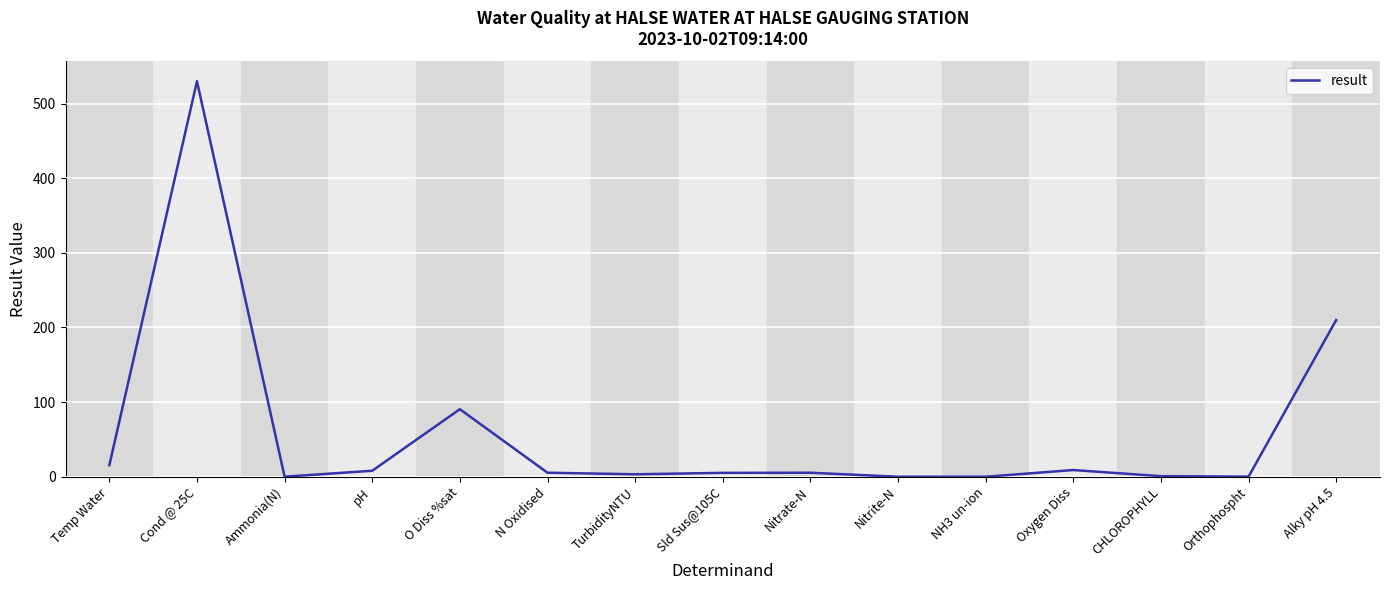

What is the difference between the maximum and minimum values?

530.0